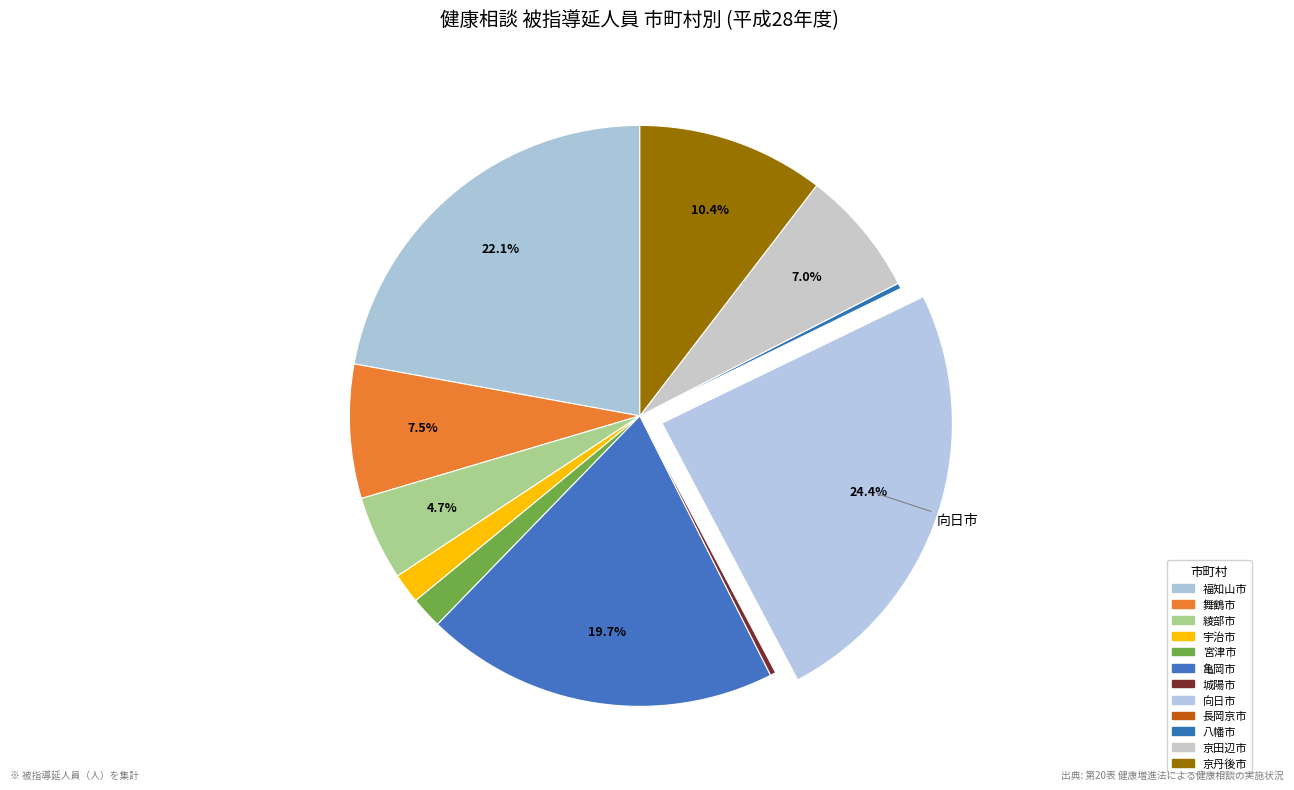

True or false: 長岡京市 accounts for 0% of the total.

True